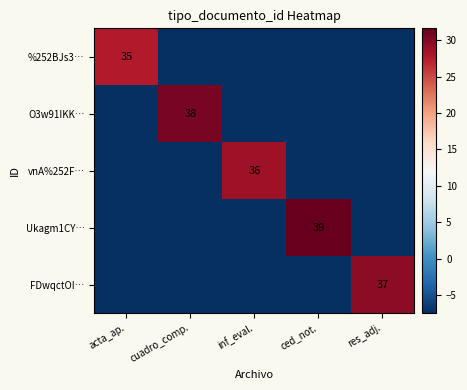

How many data points in O3w91IKK… are above -7?

1